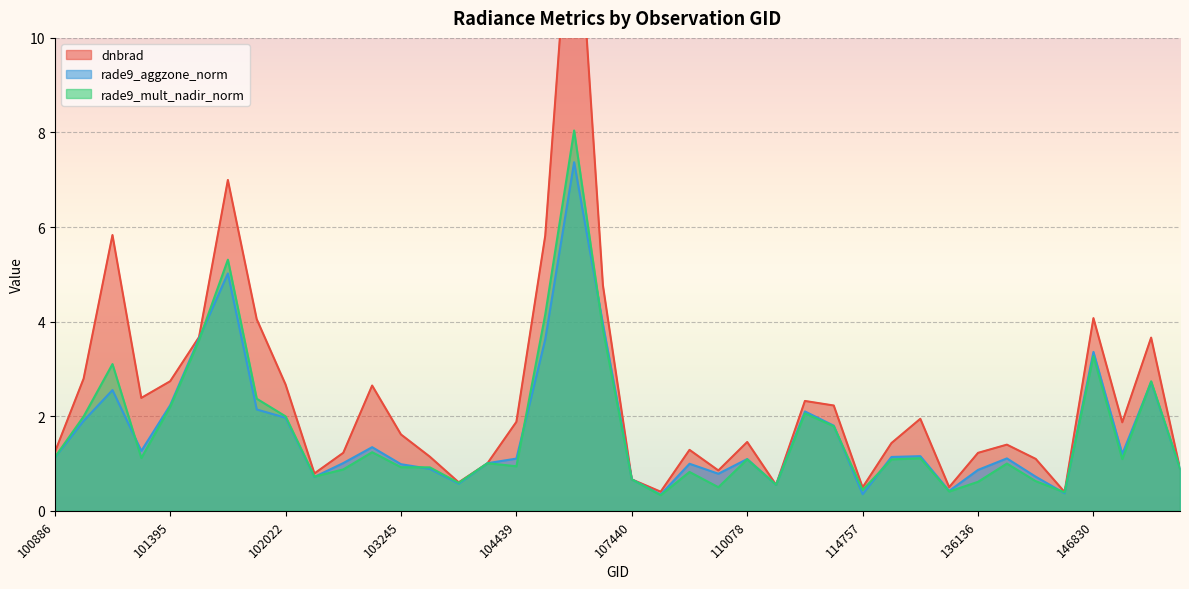

True or false: dnbrad has a value of 12.2 at 101640.

False